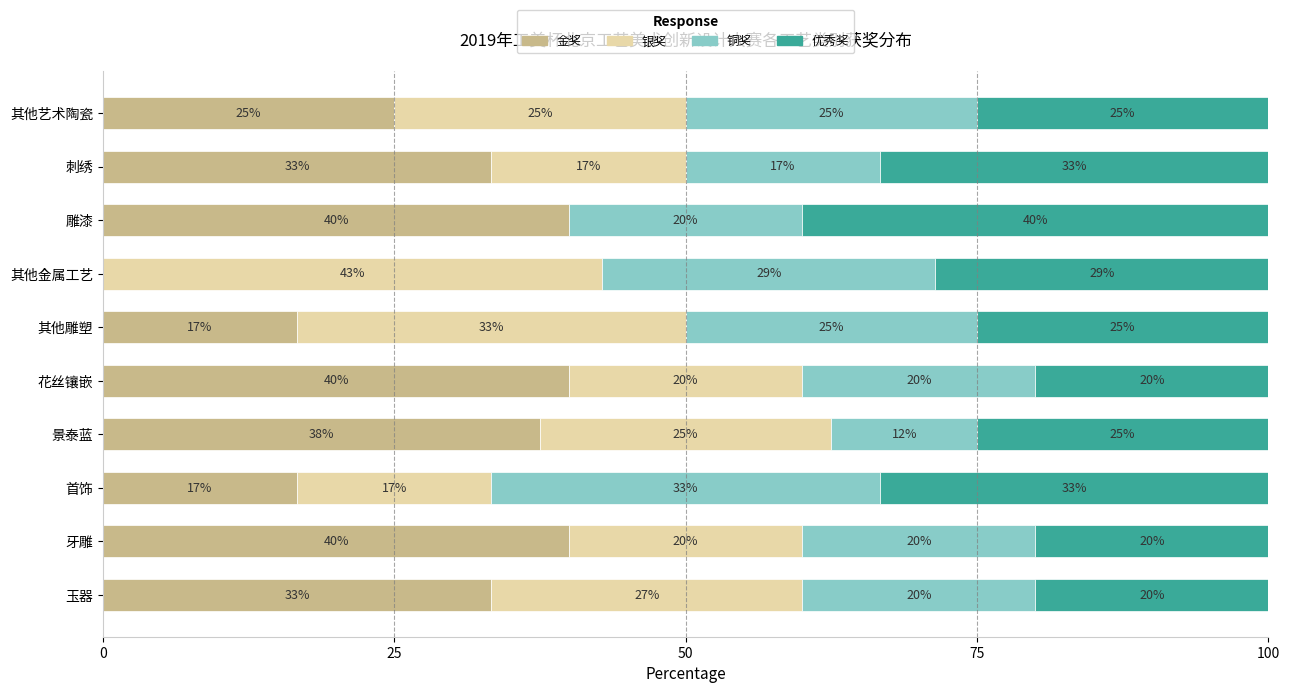

True or false: 金奖 has a value of 51.2 at 刺绣.

False